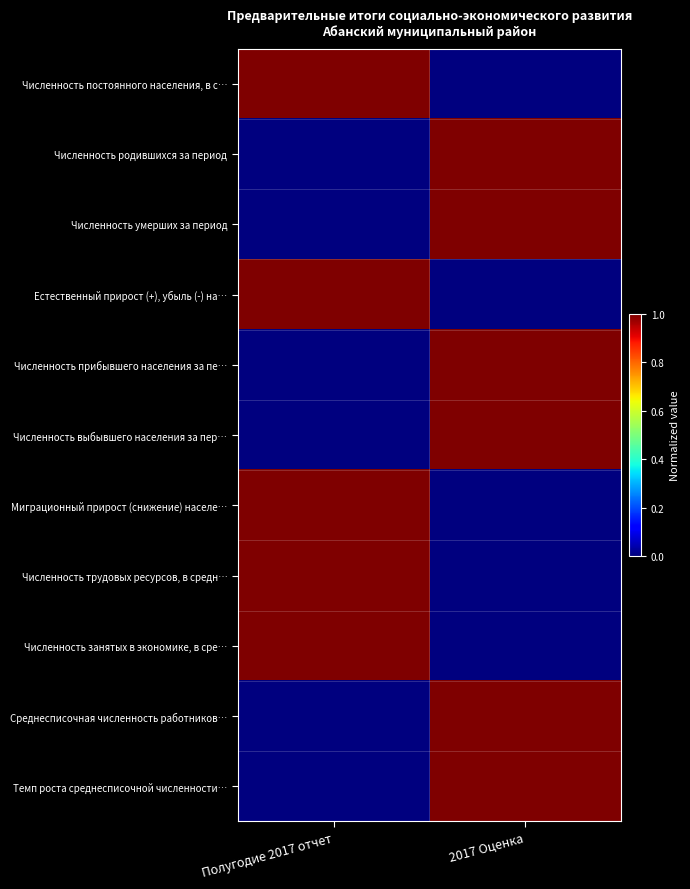

Reading left to right, what are all the values shown in this chart?

Численность постоянного населения, в с…: Полугодие 2017 отчет=1	2017 Оценка=0
Численность родившихся за период: Полугодие 2017 отчет=0	2017 Оценка=1
Численность умерших за период: Полугодие 2017 отчет=0	2017 Оценка=1
Естественный прирост (+), убыль (-) на…: Полугодие 2017 отчет=1	2017 Оценка=0
Численность прибывшего населения за пе…: Полугодие 2017 отчет=0	2017 Оценка=1
Численность выбывшего населения за пер…: Полугодие 2017 отчет=0	2017 Оценка=1
Миграционный прирост (снижение) населе…: Полугодие 2017 отчет=1	2017 Оценка=0
Численность трудовых ресурсов, в средн…: Полугодие 2017 отчет=1	2017 Оценка=0
Численность занятых в экономике, в сре…: Полугодие 2017 отчет=1	2017 Оценка=0
Среднесписочная численность работников…: Полугодие 2017 отчет=0	2017 Оценка=1
Темп роста среднесписочной численности…: Полугодие 2017 отчет=0	2017 Оценка=1